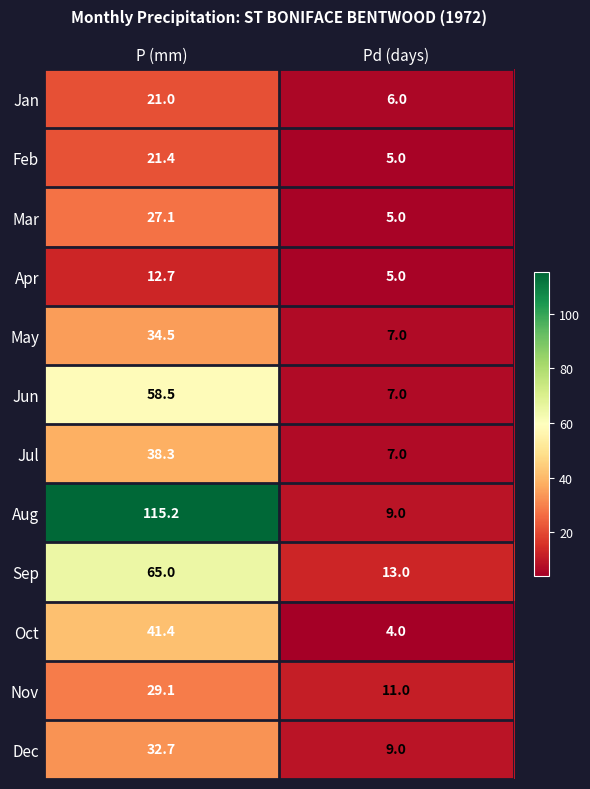

At which category is the sum across all series the highest?

P (mm)